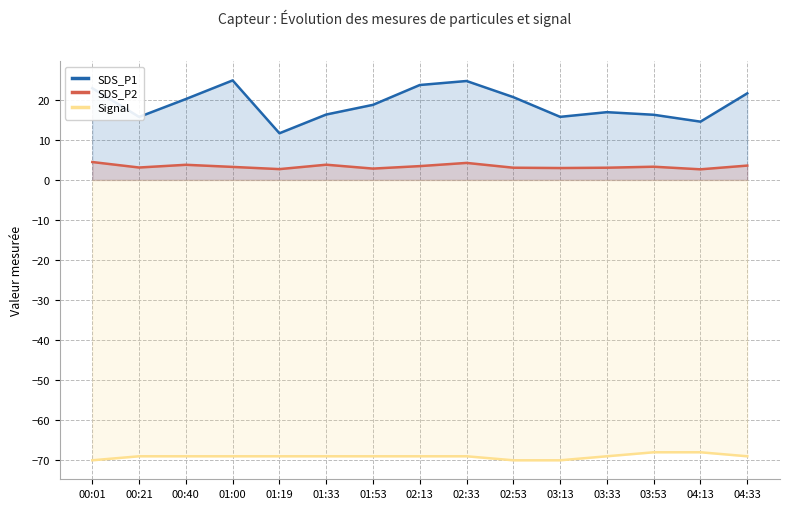

What is the label of the 3rd point from the left?

00:40